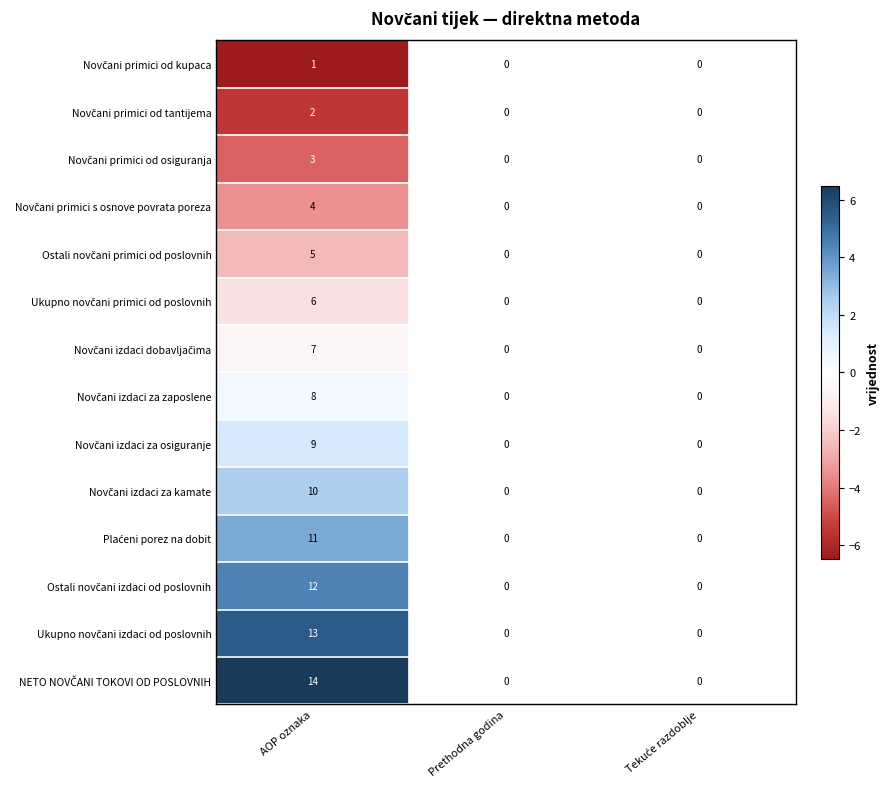

What is the greatest value displayed?

14